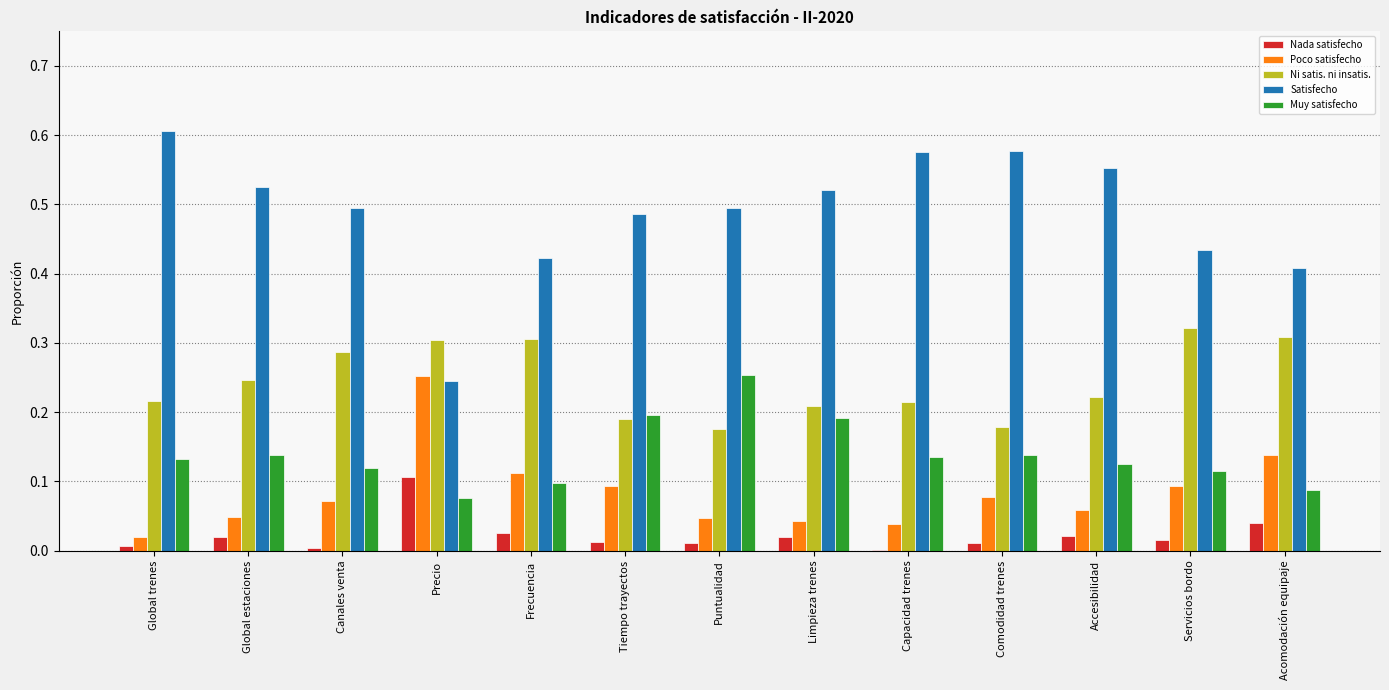

Which series has the widest spread of values?

Satisfecho